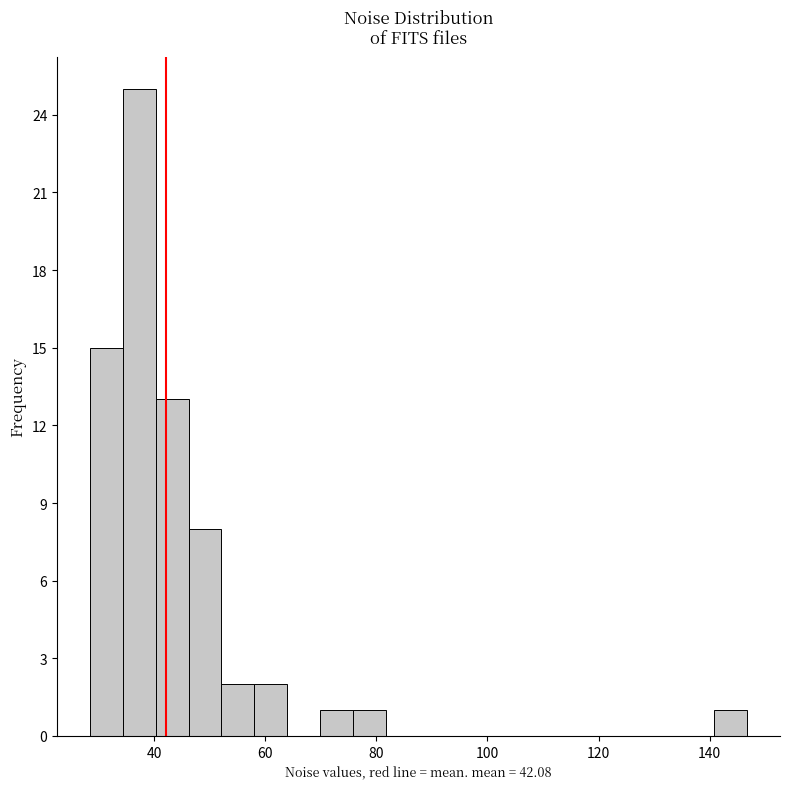

Around what value on the x-axis is the tallest bar? Give the approximate position of its centre, as read against the axis.

38